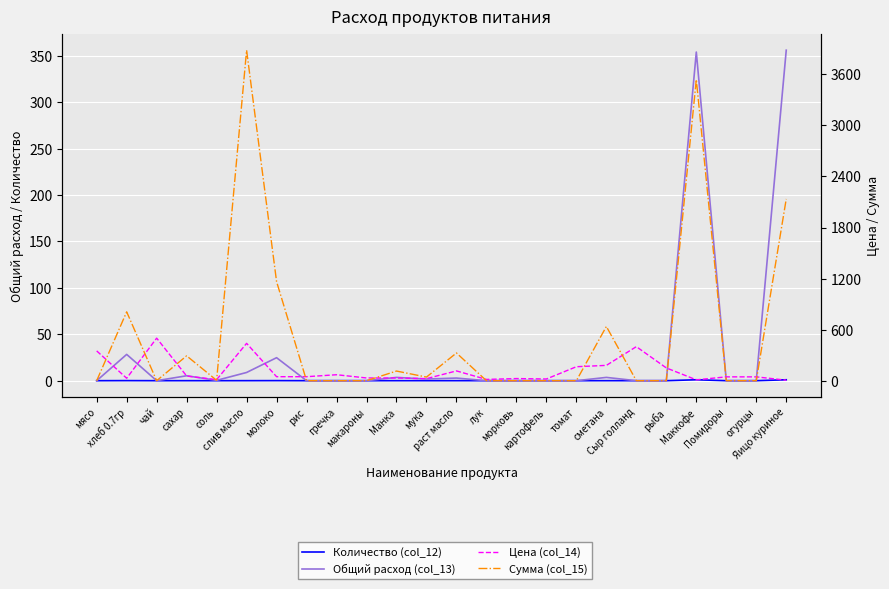

How many distinct data groups are displayed?

4